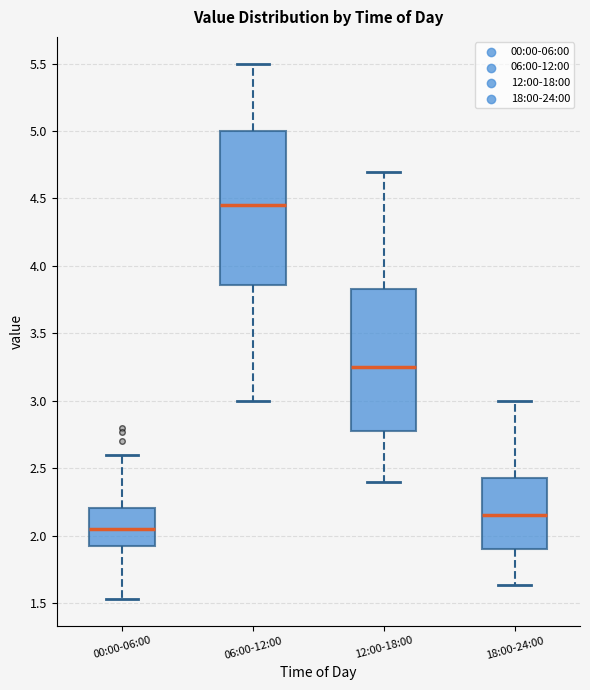

Reading left to right, transcribe this box plot: for each box, give where its median line is, the range the box spans, and where its two whiskers end, as read against the y-axis. The values are not printed on the chart, so give them approximately, as read against the axis.

00:00-06:00: median 2.05, box 1.90 to 2.20, whiskers 1.55 to 2.60
06:00-12:00: median 4.45, box 3.85 to 5.00, whiskers 3.00 to 5.50
12:00-18:00: median 3.25, box 2.80 to 3.85, whiskers 2.40 to 4.70
18:00-24:00: median 2.15, box 1.90 to 2.45, whiskers 1.65 to 3.00